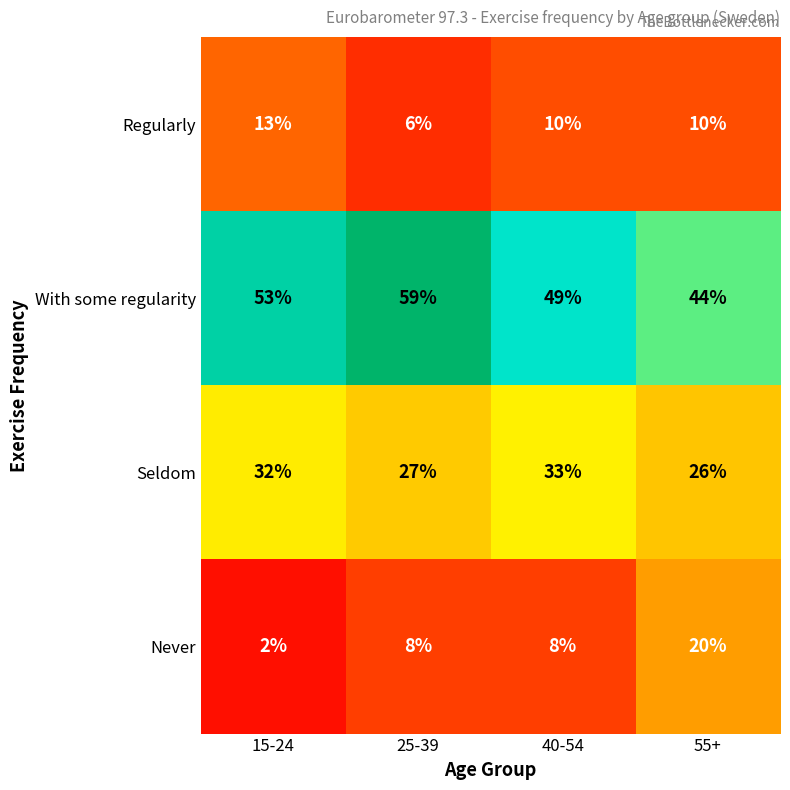

What is the average value of the With some regularity series?

51